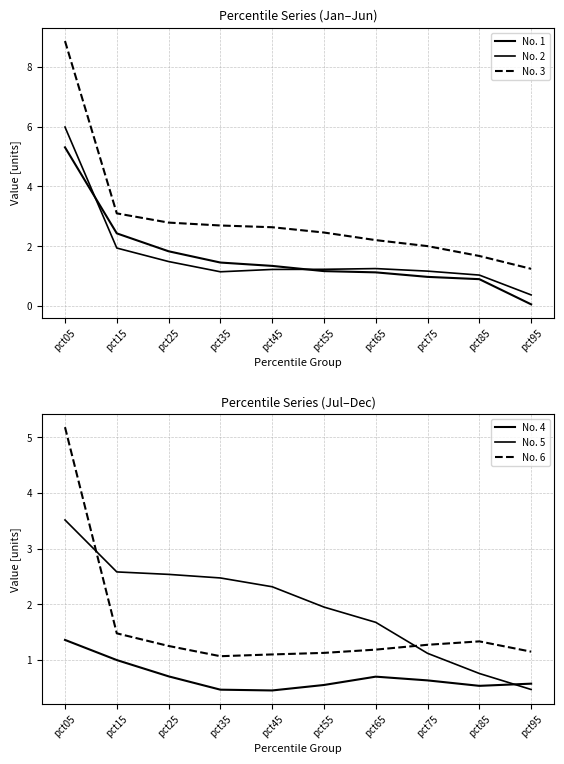

The No. 3 series shows 1.2 at pct95. True or false?

True